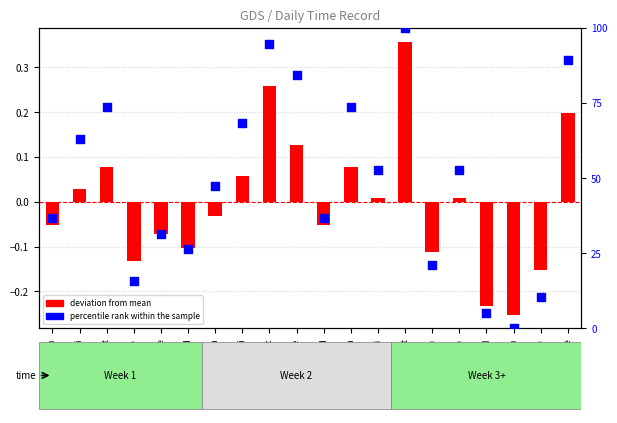

Which series reaches the minimum Y coordinate?

deviation from mean